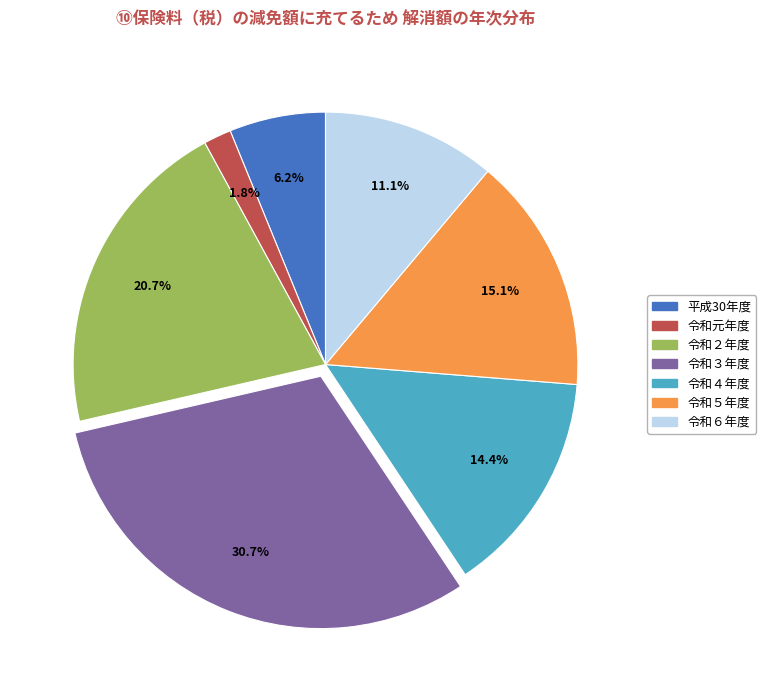

Rank the categories by value from highest to lowest.

令和３年度, 令和２年度, 令和５年度, 令和４年度, 令和６年度, 平成30年度, 令和元年度